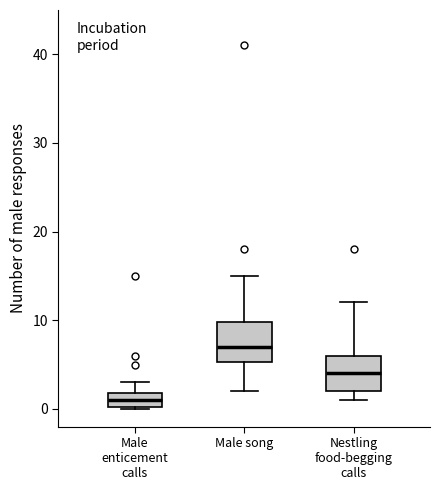

Where does the upper whisker of the box for Nestling food-begging calls end on the y-axis? The values are not printed on the chart, so give them approximately, as read against the axis.

12